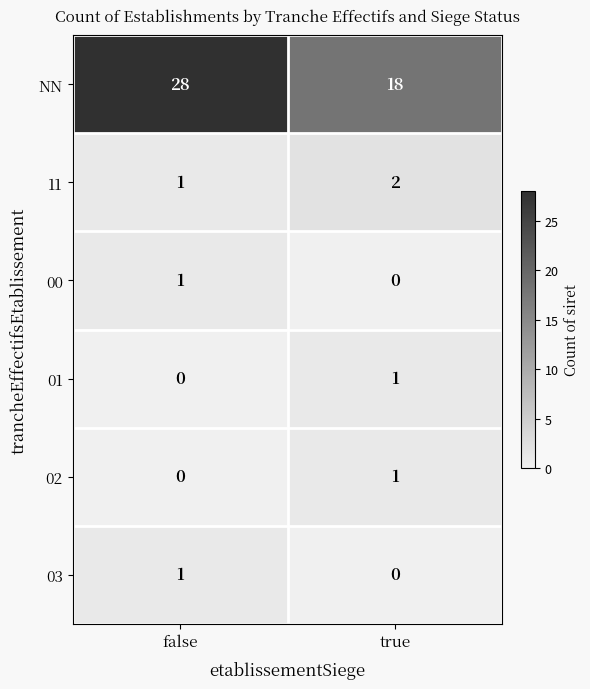

Which series has the largest range (max minus min)?

NN